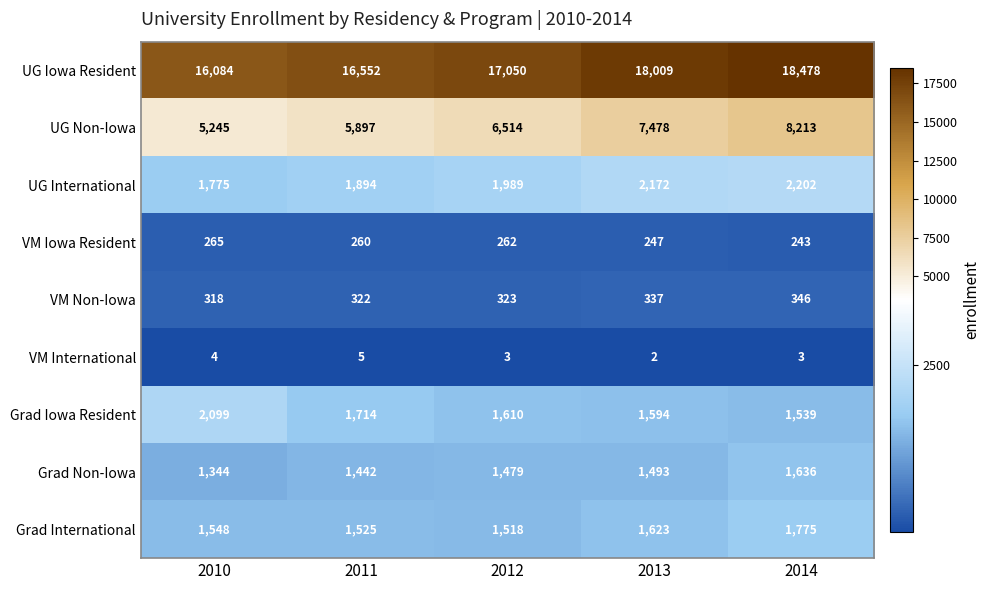

Rank the series by their maximum value, from lowest to highest.

VM International, VM Iowa Resident, VM Non-Iowa, Grad Non-Iowa, Grad International, Grad Iowa Resident, UG International, UG Non-Iowa, UG Iowa Resident